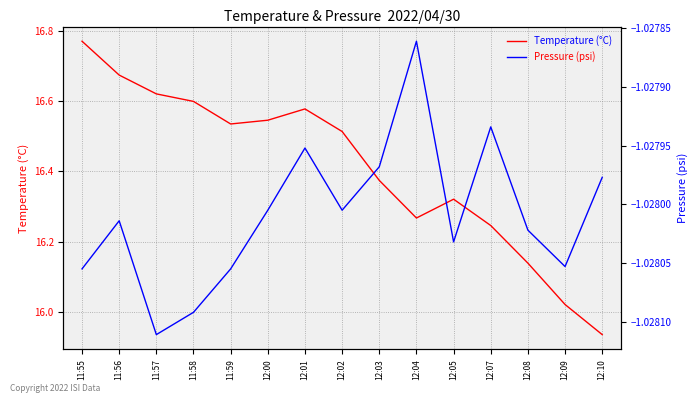

Where does the Temperature (°C) series first go above 16?

11:55